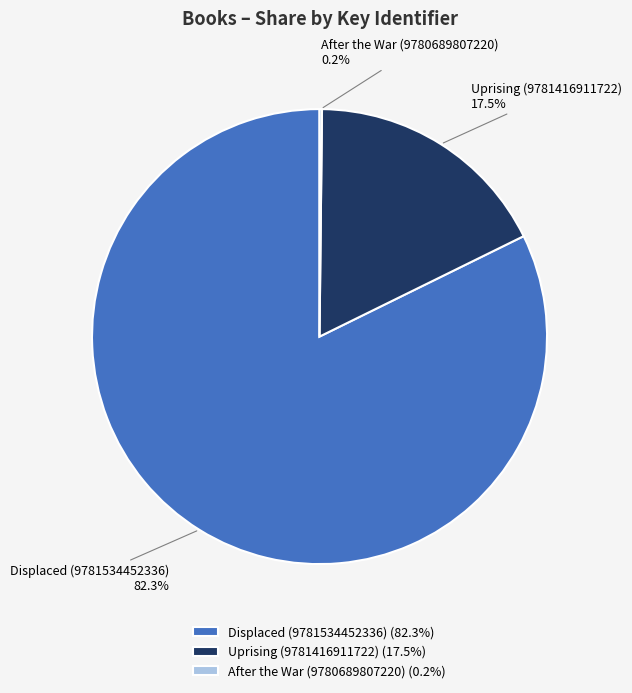

Is there a majority slice in this chart?

Yes